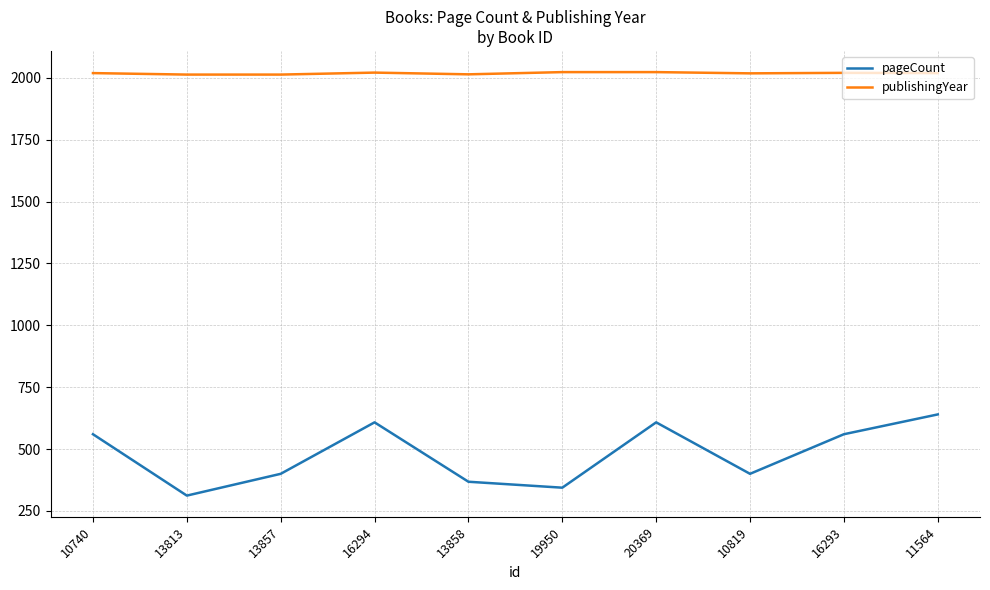

Does the chart display data point markers on the line(s)?

No